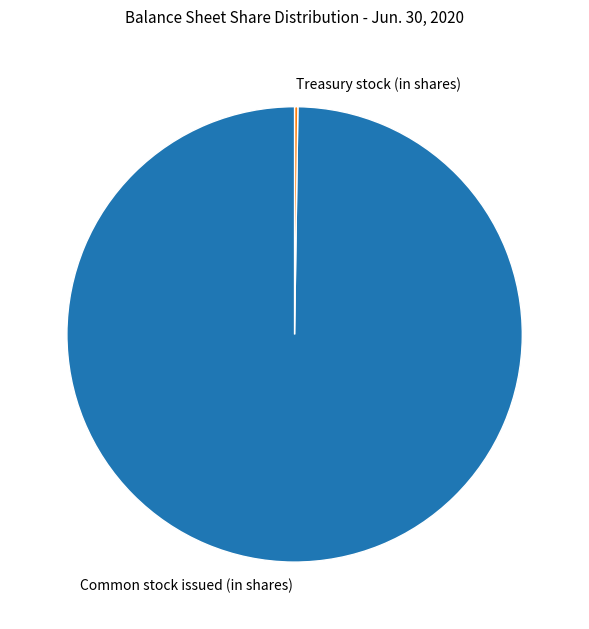

Is there a majority slice in this chart?

Yes